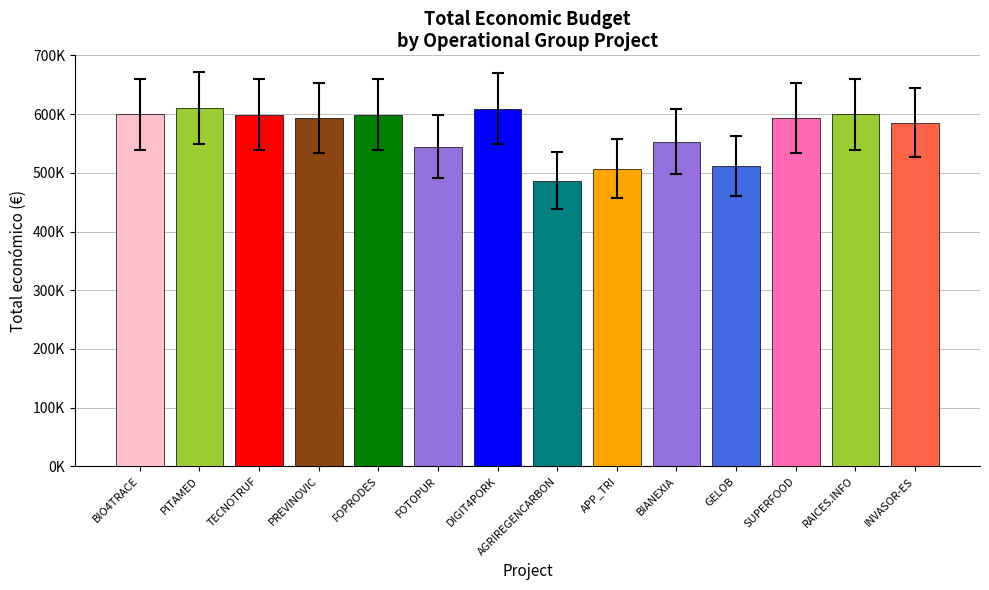

Are the bars horizontal?

No